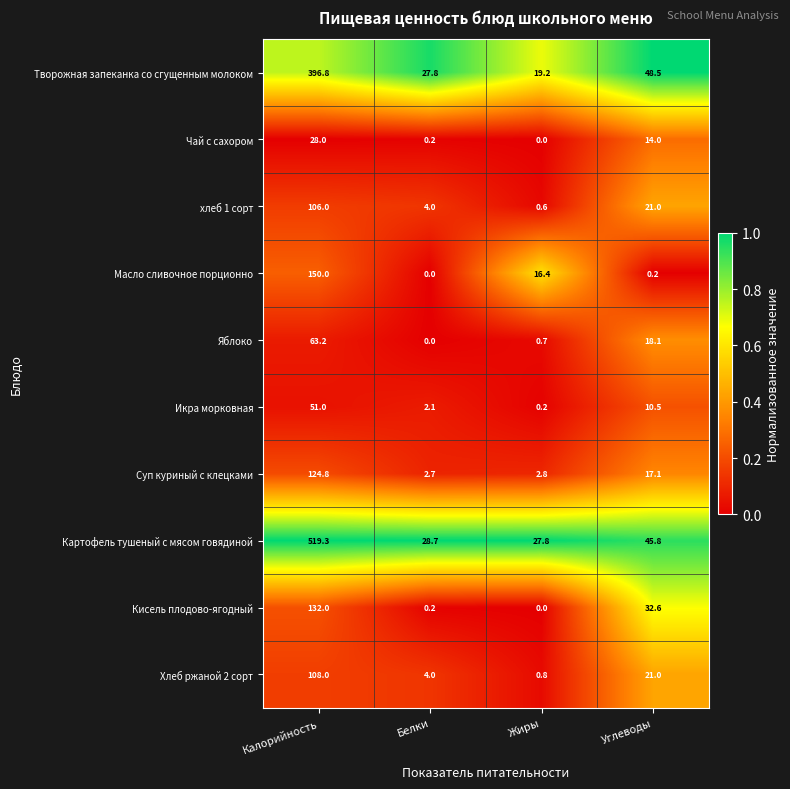

True or false: Яблоко has a value of 90.5 at Калорийность.

False